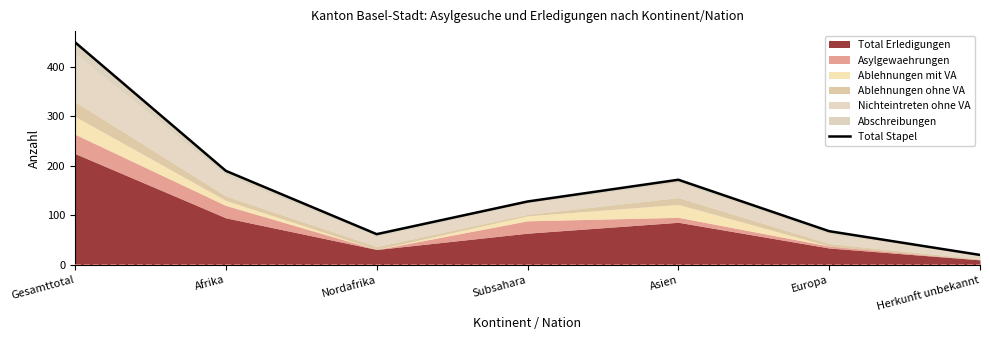

True or false: the data shows 450 at Gesamttotal.

True